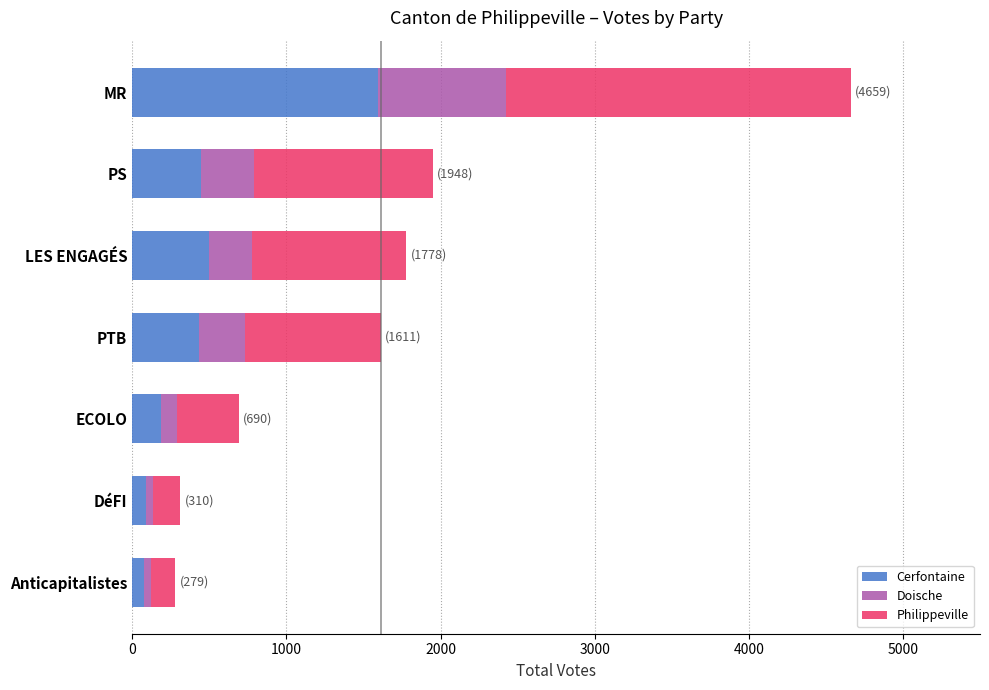

At which label is Cerfontaine closest to 836?

LES ENGAGÉS